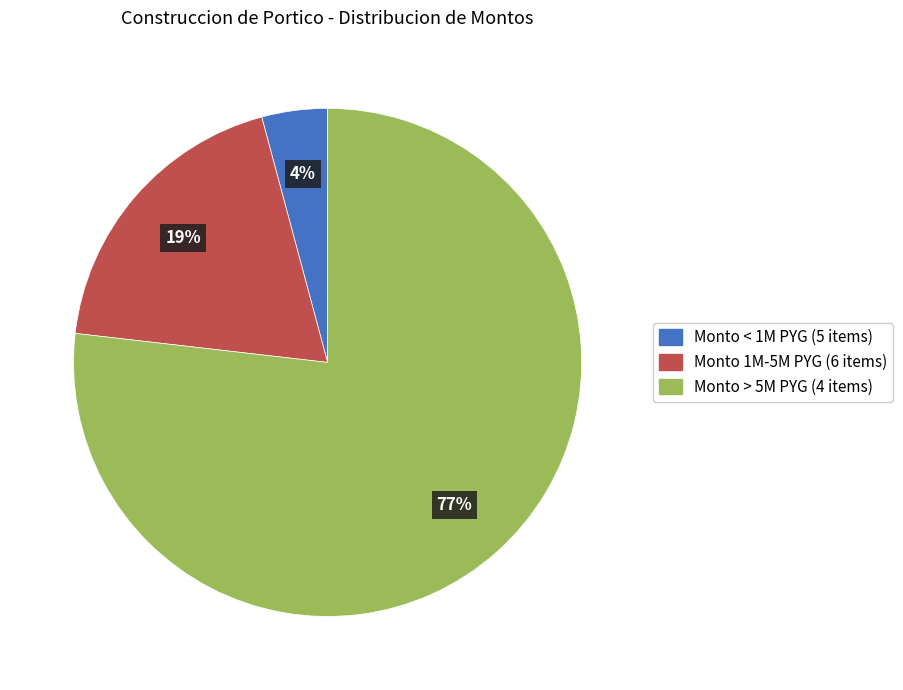

Is the sum of Monto 1M-5M PYG (6 items) and Monto < 1M PYG (5 items) greater than half?

No